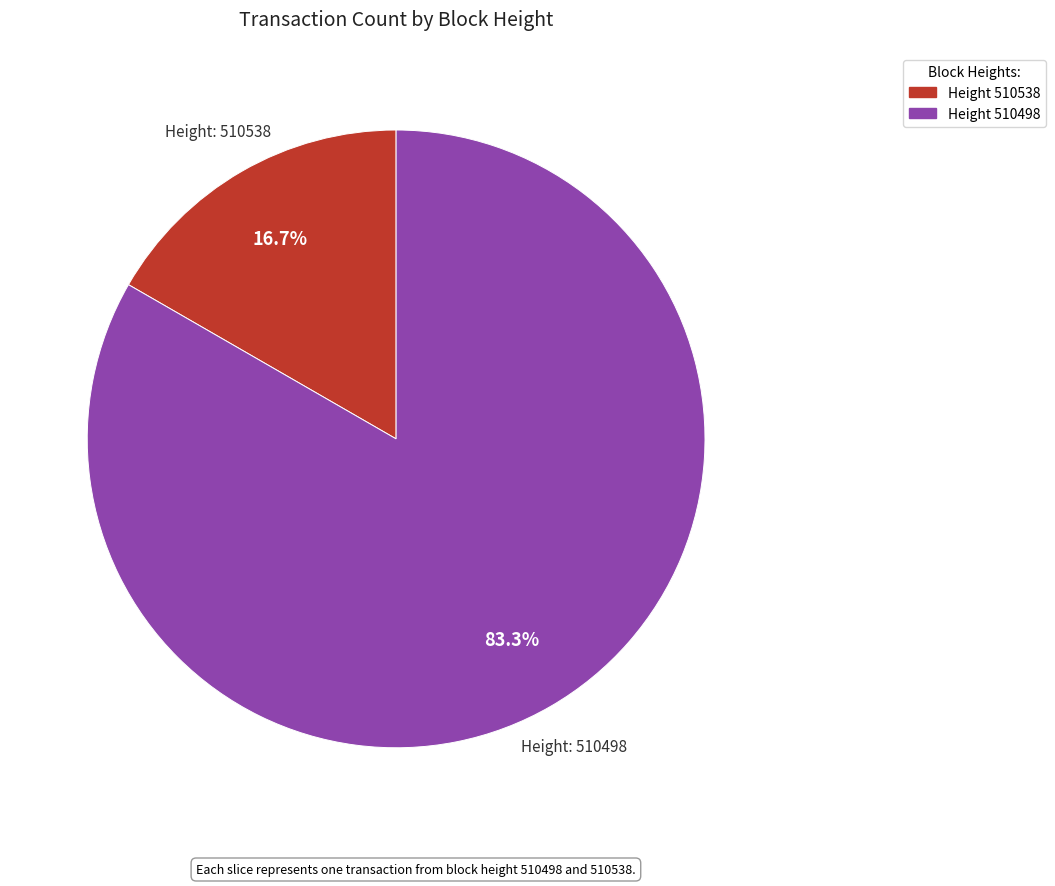

Is there a majority slice in this chart?

Yes